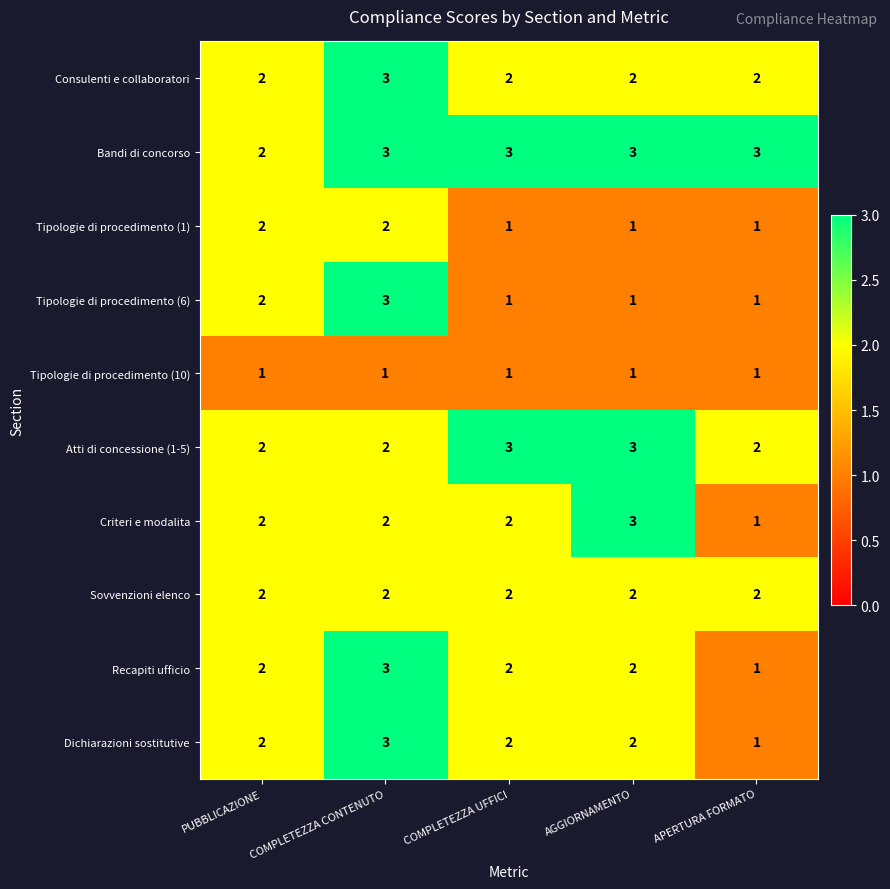

What is the maximum value shown in the chart?

3